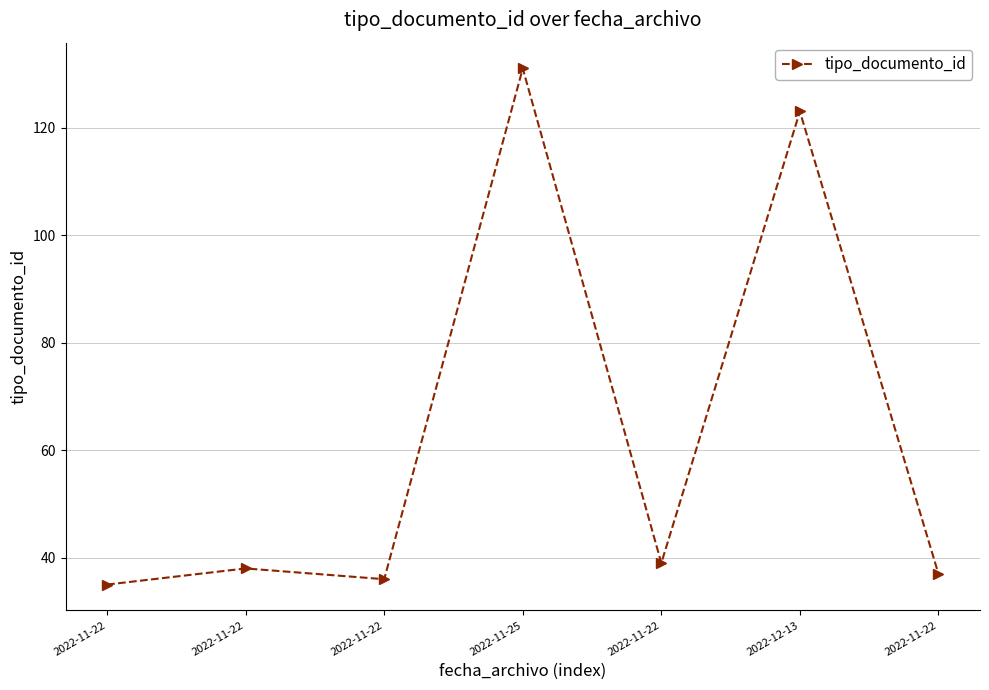

What is the average value?

63